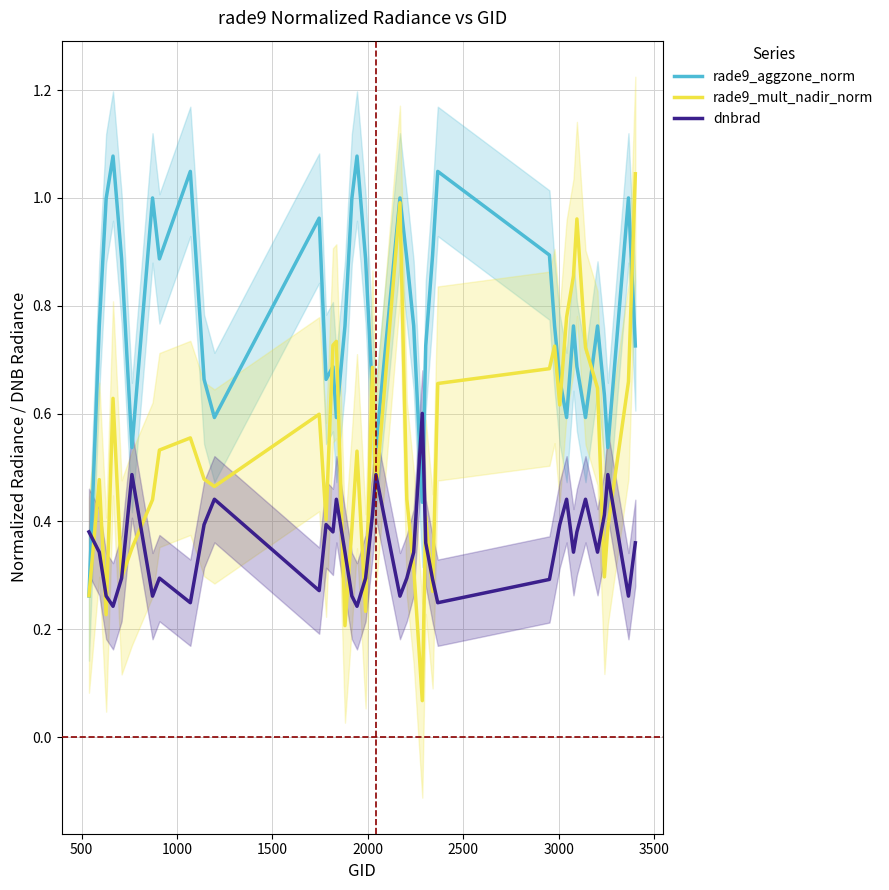

What is the highest value of the rade9_mult_nadir_norm series?

1.0